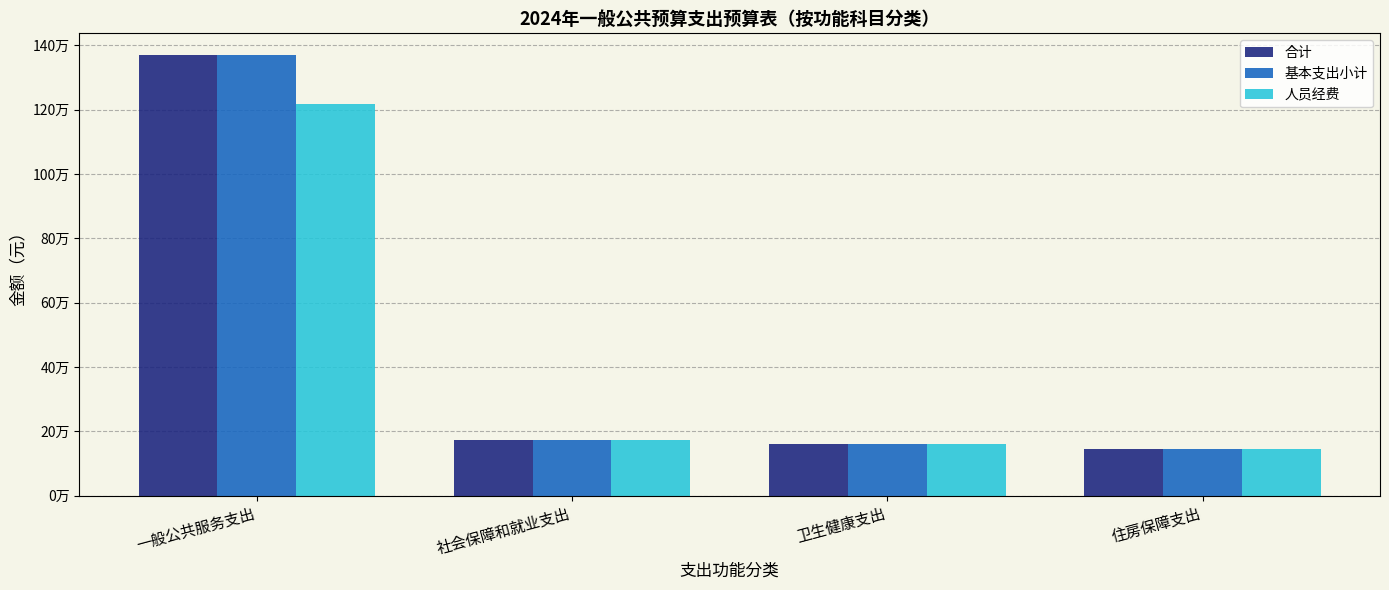

Are the bars grouped side by side (vs. stacked)?

Yes